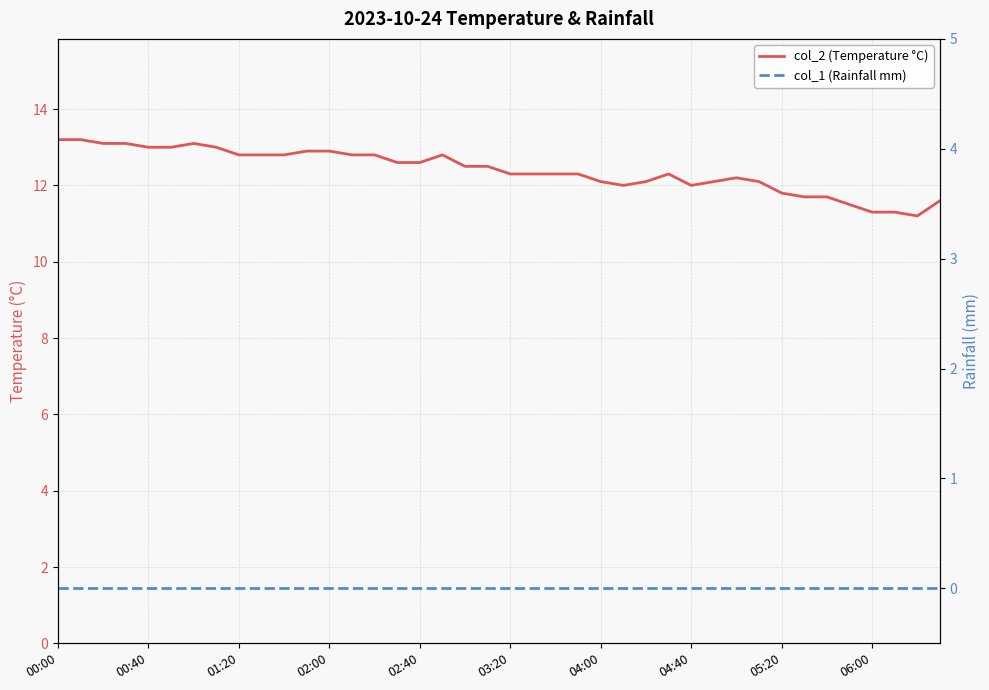

True or false: col_1 (Rainfall mm) has more than 0 points higher than both neighbors.

False